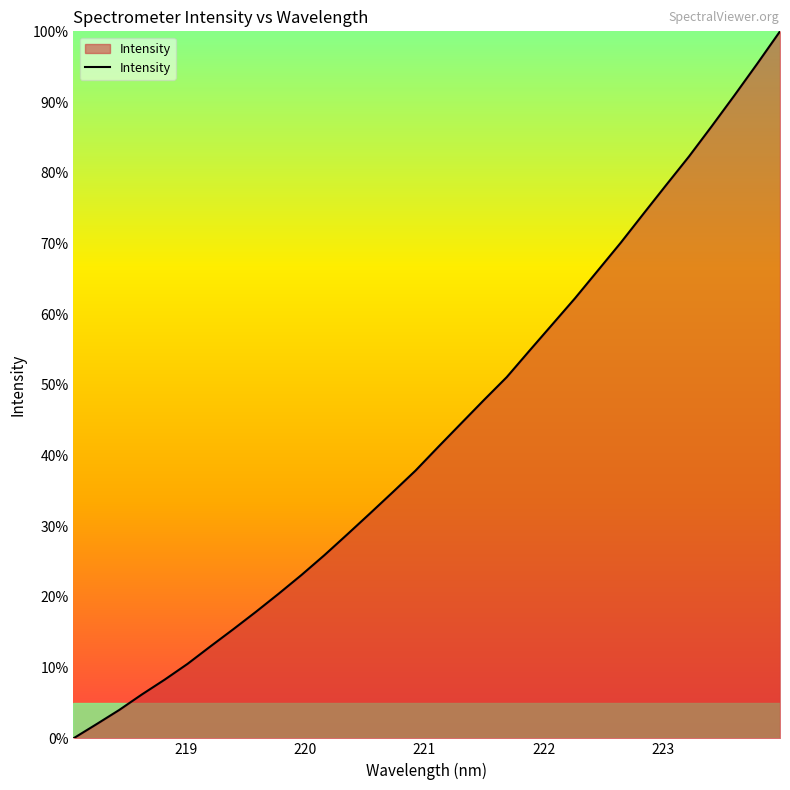

How many lines are shown in the chart?

1